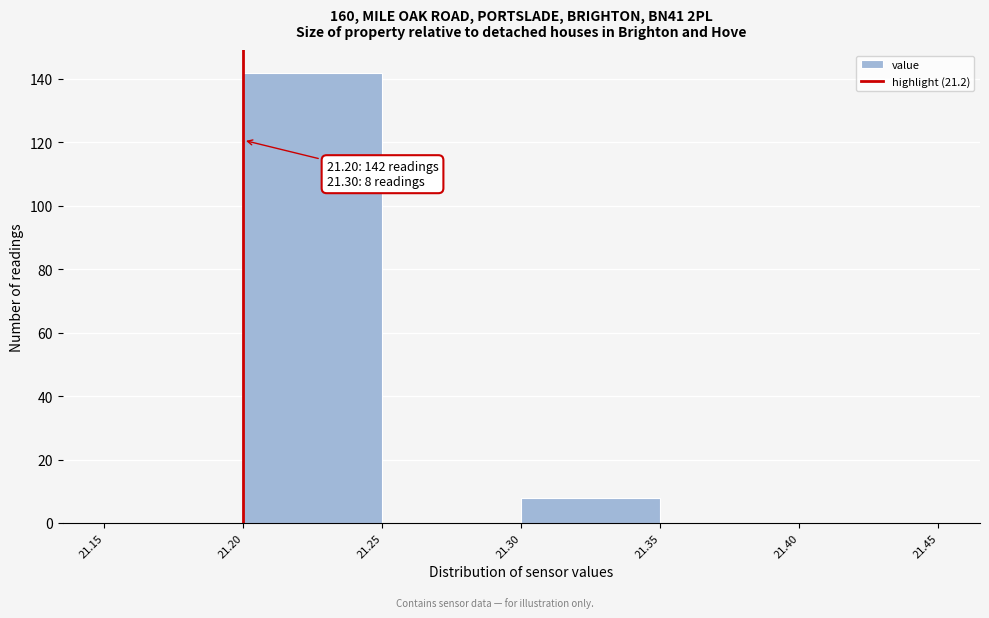

Over which range of the x-axis is the bar tallest?

21.20 to 21.25